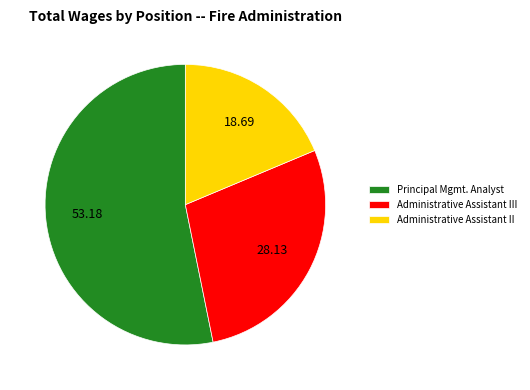

Rank the categories by value from lowest to highest.

Administrative Assistant II, Administrative Assistant III, Principal Mgmt. Analyst